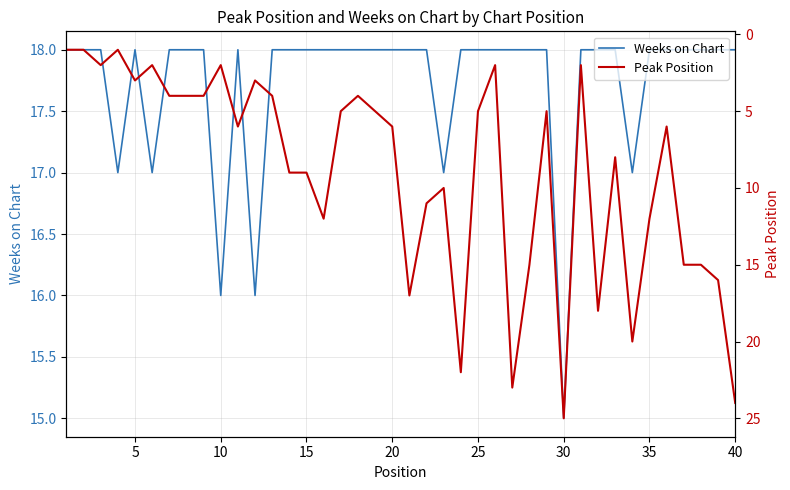

Which series has the widest spread of values?

Peak Position